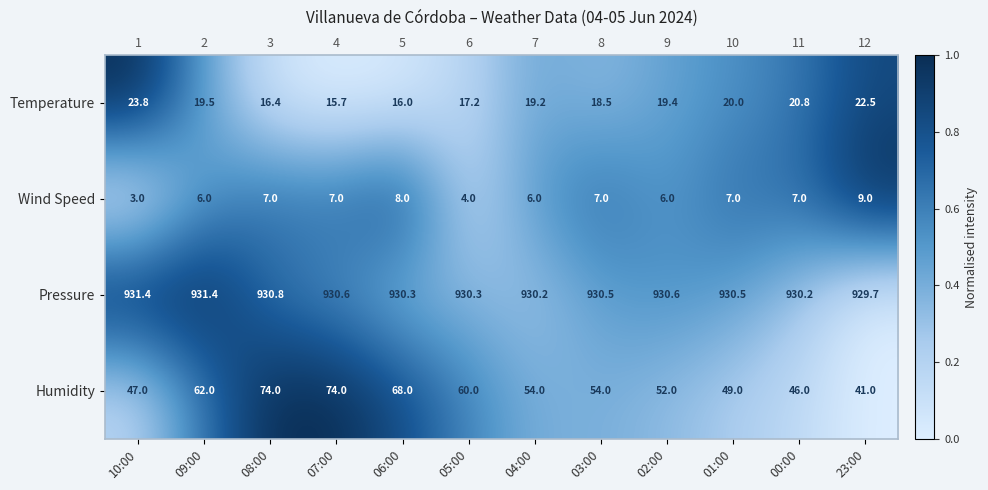

Between 00:00 and 05:00, which is larger?

00:00